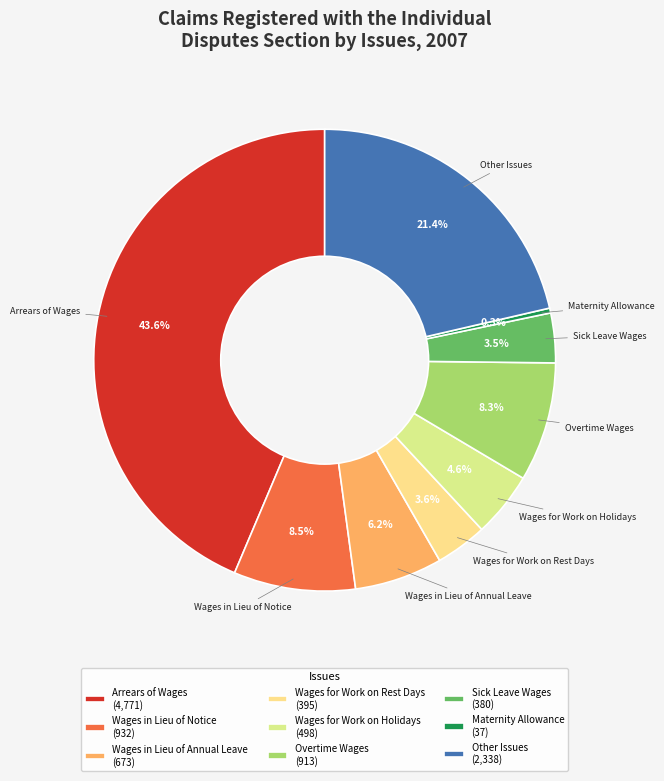

Rank the categories by value from highest to lowest.

Arrears of Wages, Other Issues, Wages in Lieu of Notice, Overtime Wages, Wages in Lieu of Annual Leave, Wages for Work on Holidays, Wages for Work on Rest Days, Sick Leave Wages, Maternity Allowance